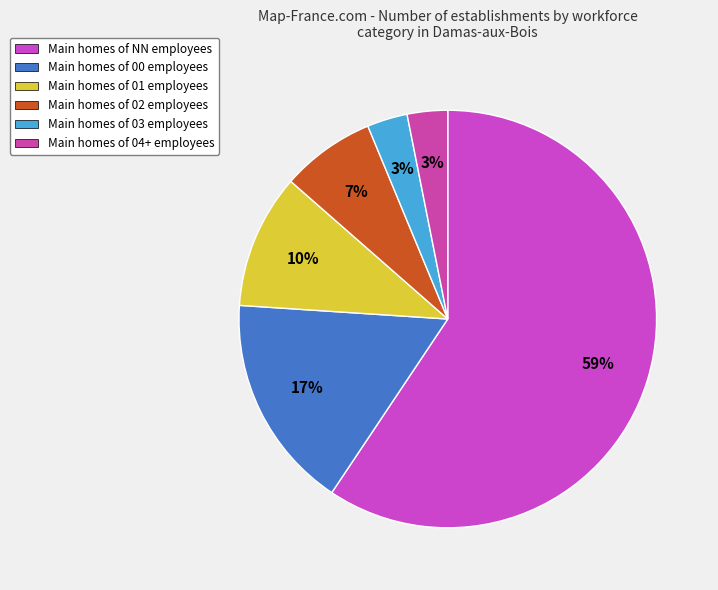

How many segments does this pie chart have?

6